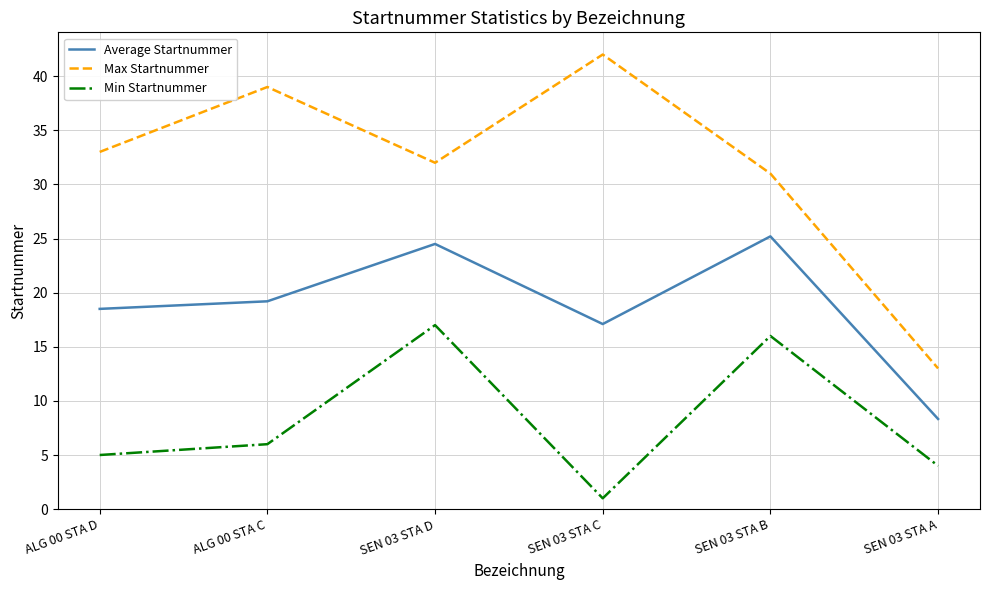

What is the total value across all series at SEN 03 STA A?

25.3